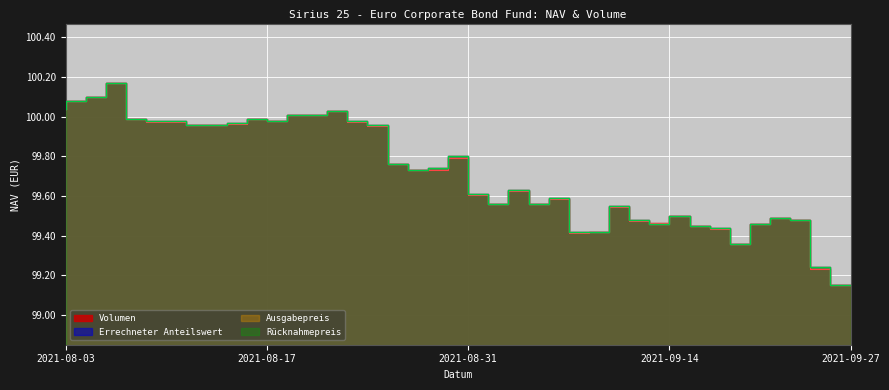

At which label is Ausgabepreis closest to 99?

2021-09-27